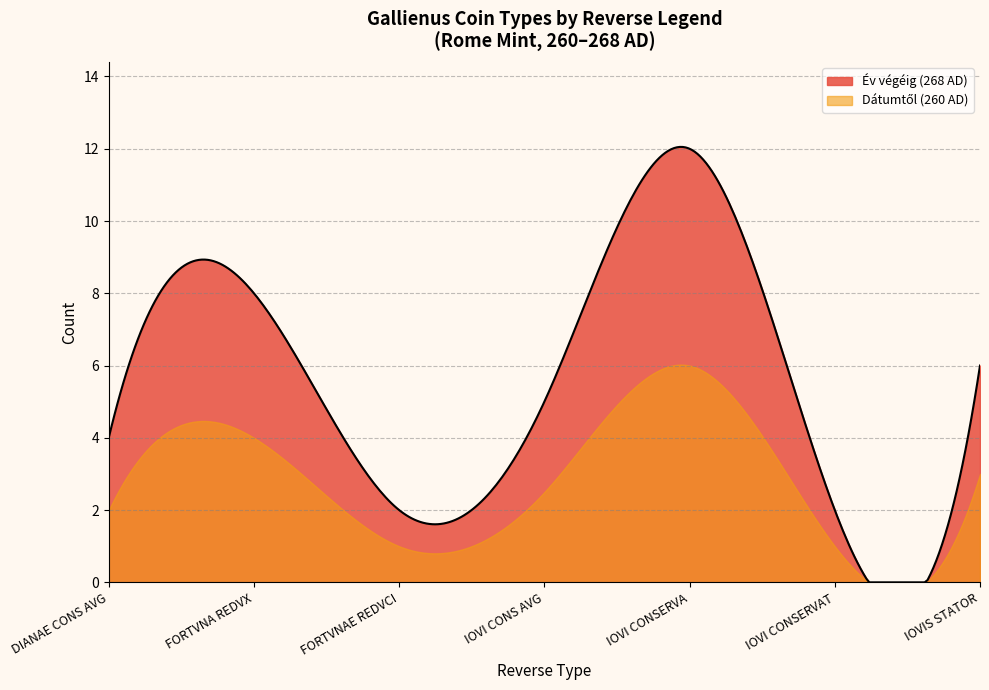

Is the value of Dátumtől at DIANAE CONS AVG greater than the value of Év végéig at FORTVNA REDVX?

No